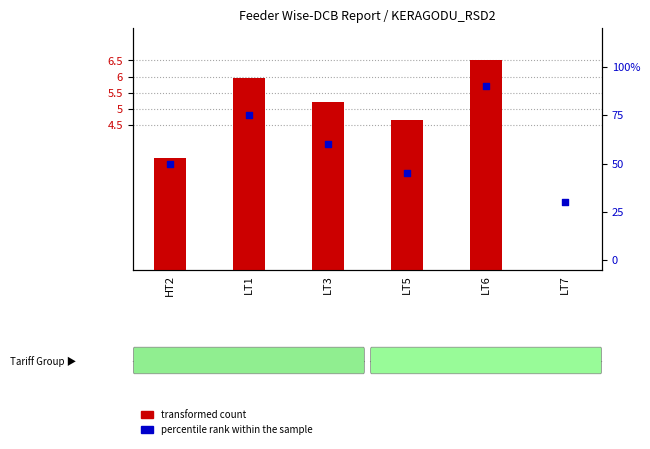

At how many categories does at least one series exceed 85?

1